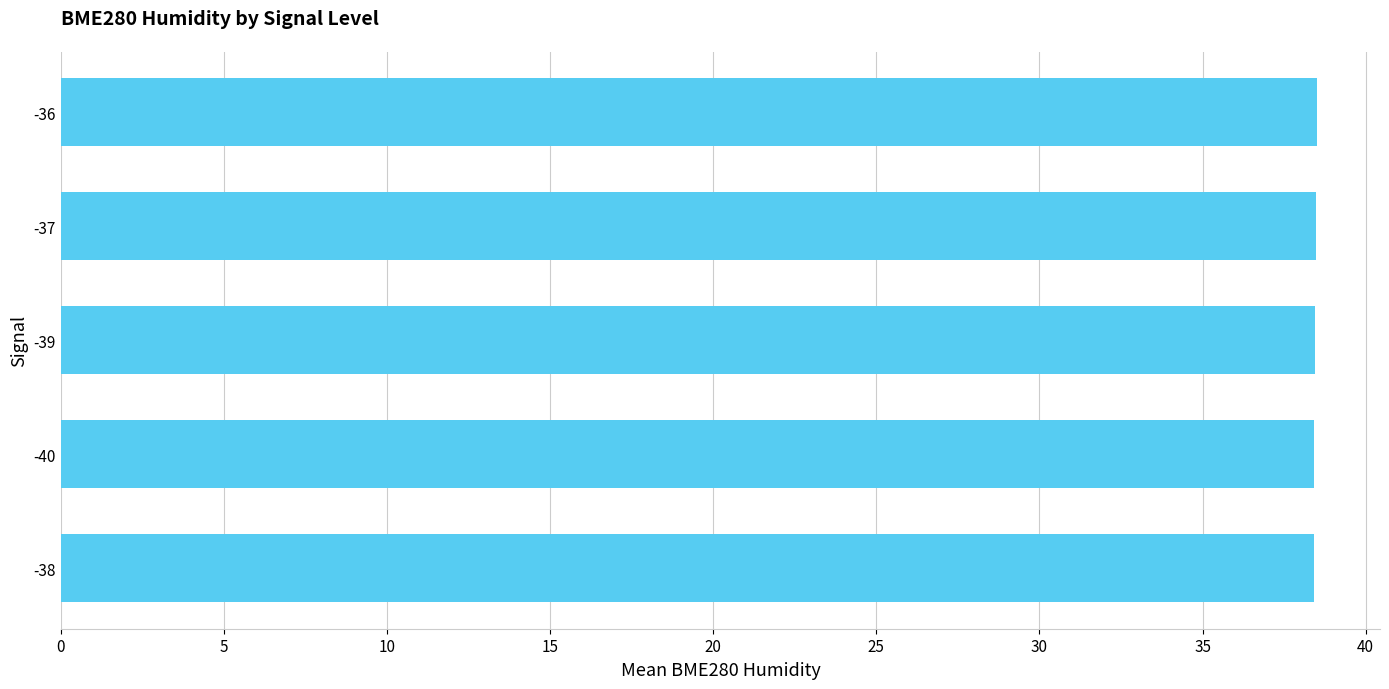

What is the minimum value shown in the chart?

38.4